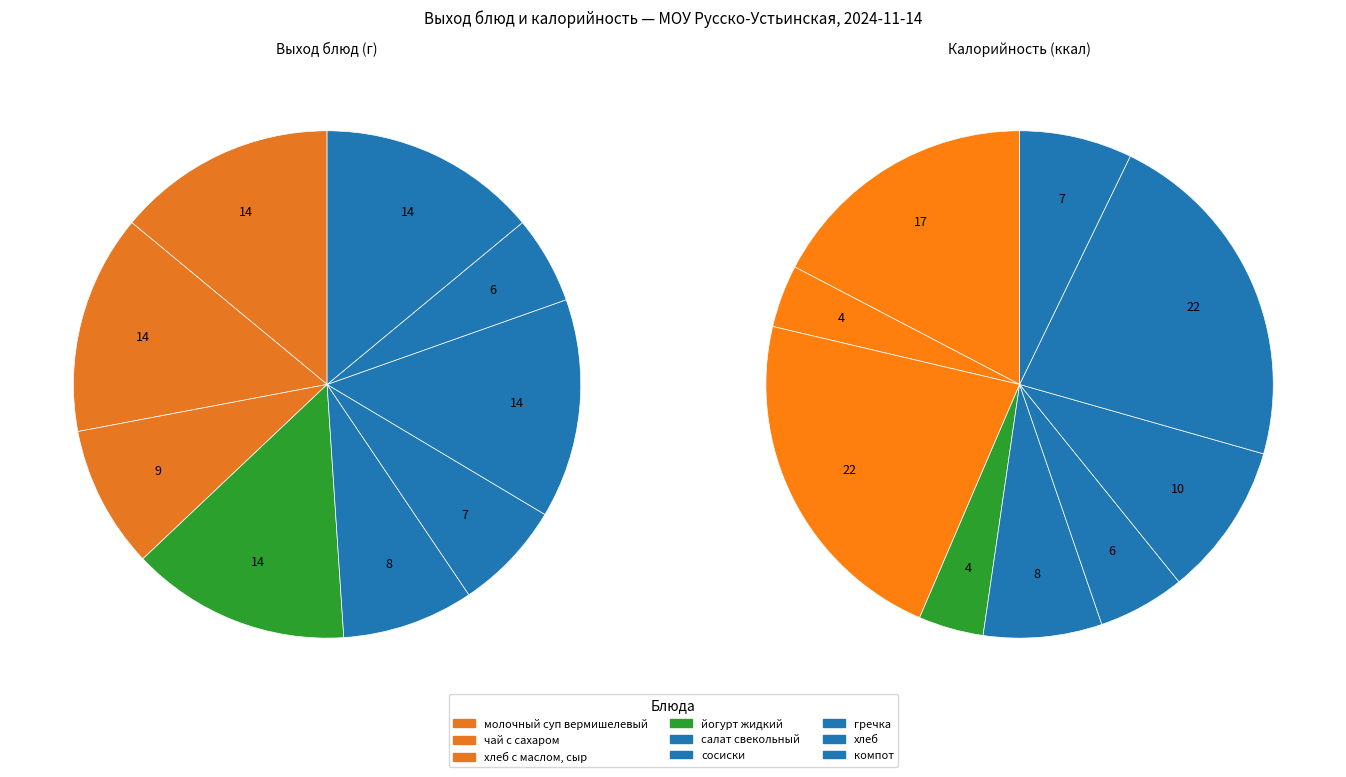

Combined, what portion of the pie is гречка and чай с сахаром?

28.0%